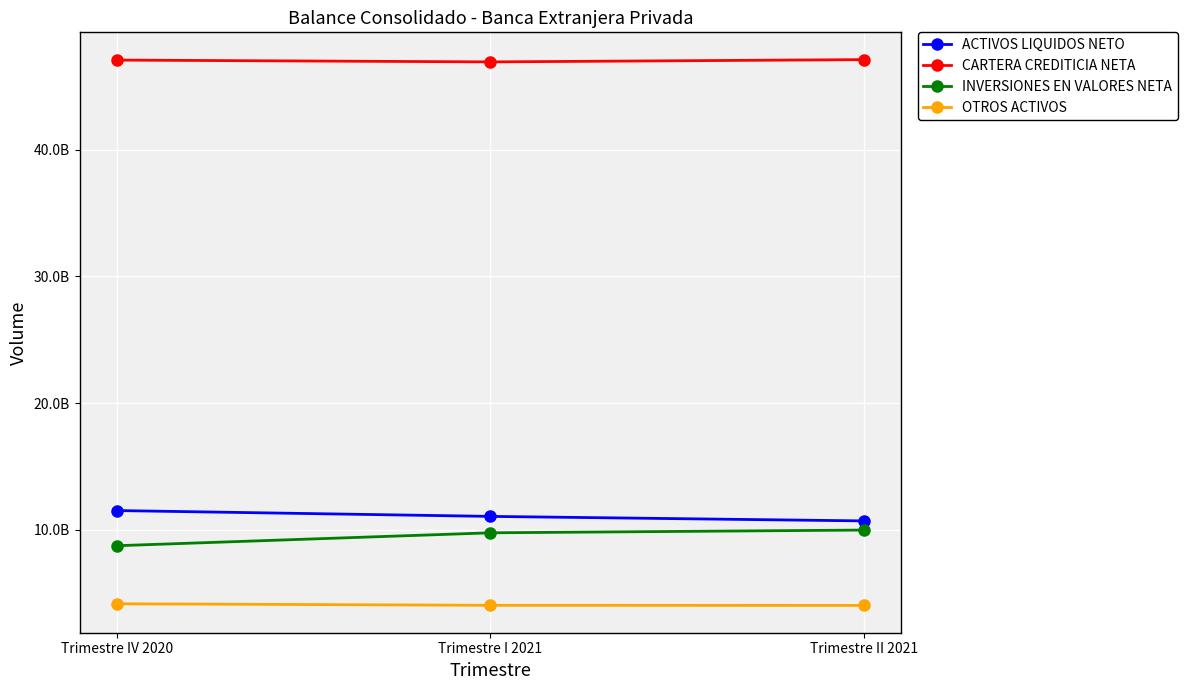

Which has a higher value, Trimestre II 2021 or Trimestre I 2021?

Trimestre I 2021